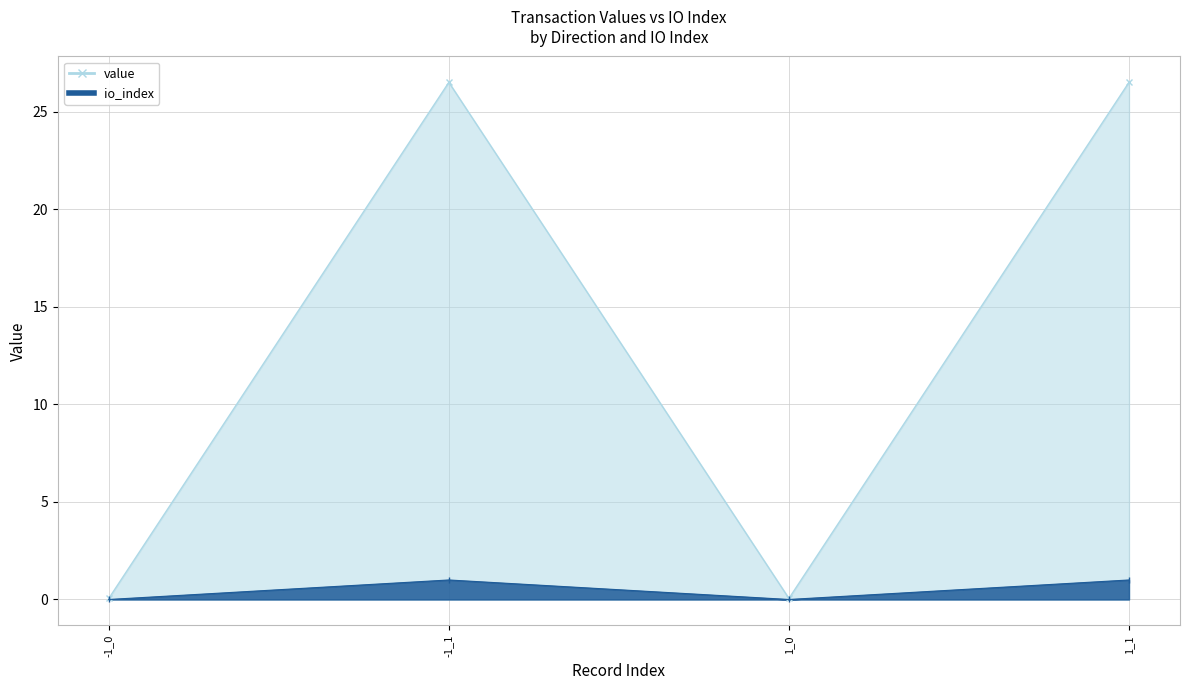

Reading left to right, extract all data points from this chart.

value: -1_0=0.1	-1_1=26.5	1_0=0.1	1_1=26.5
io_index: -1_0=0.0	-1_1=1.0	1_0=0.0	1_1=1.0